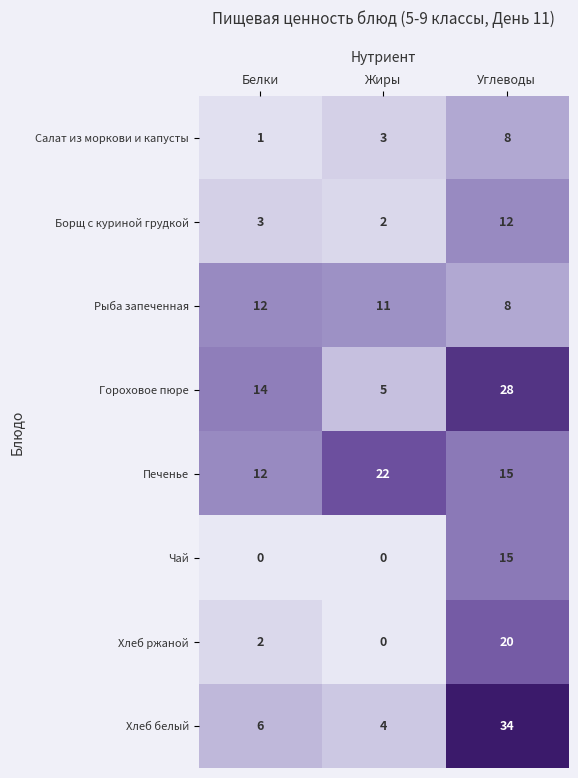

What is the total value across all series at Белки?

50